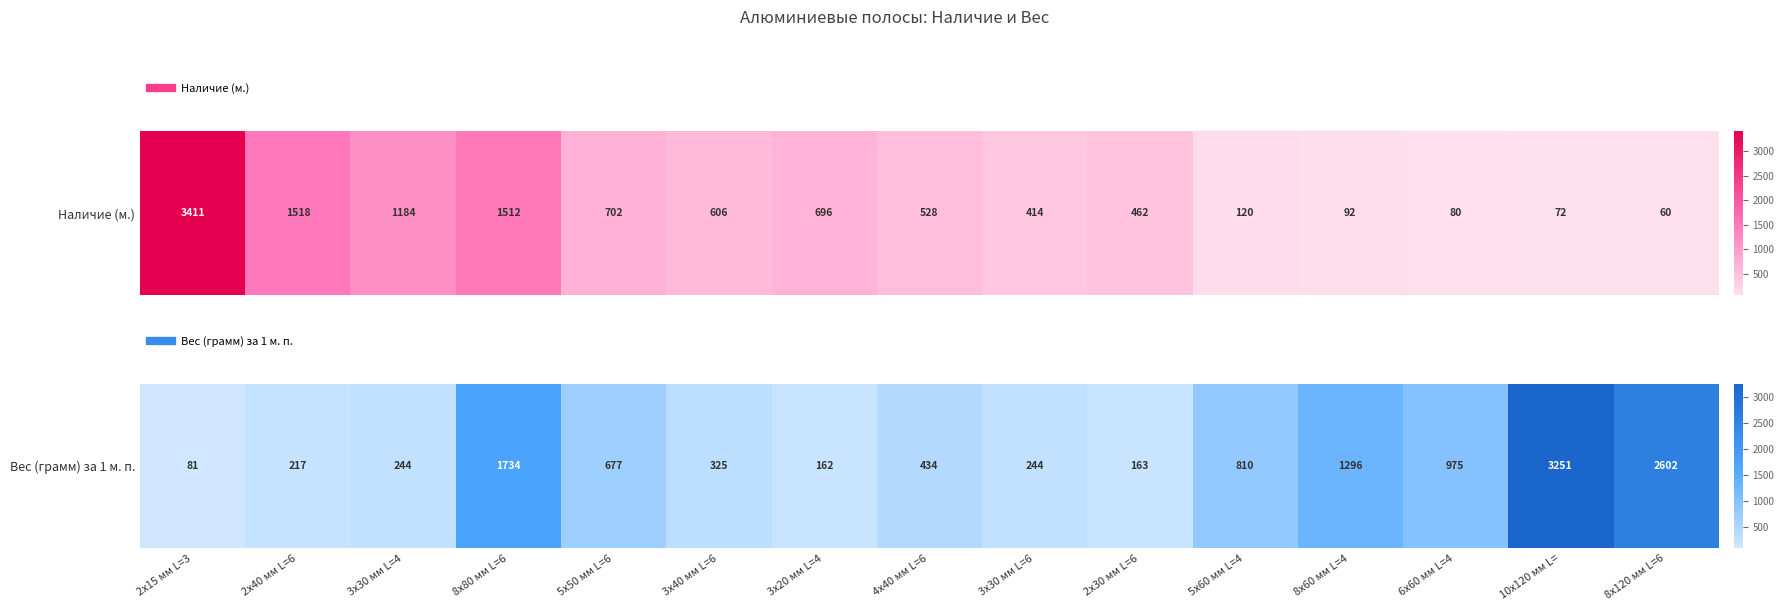

What is the smallest value displayed?

81